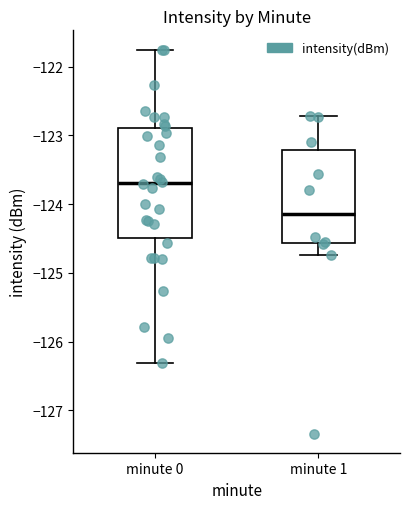

Reading left to right, transcribe this box plot: for each box, give where its median line is, the range the box spans, and where its two whiskers end, as read against the y-axis. The values are not printed on the chart, so give them approximately, as read against the axis.

minute 0: median -123.7, box -124.5 to -122.9, whiskers -126.3 to -121.8
minute 1: median -124.1, box -124.6 to -123.2, whiskers -124.7 to -122.7